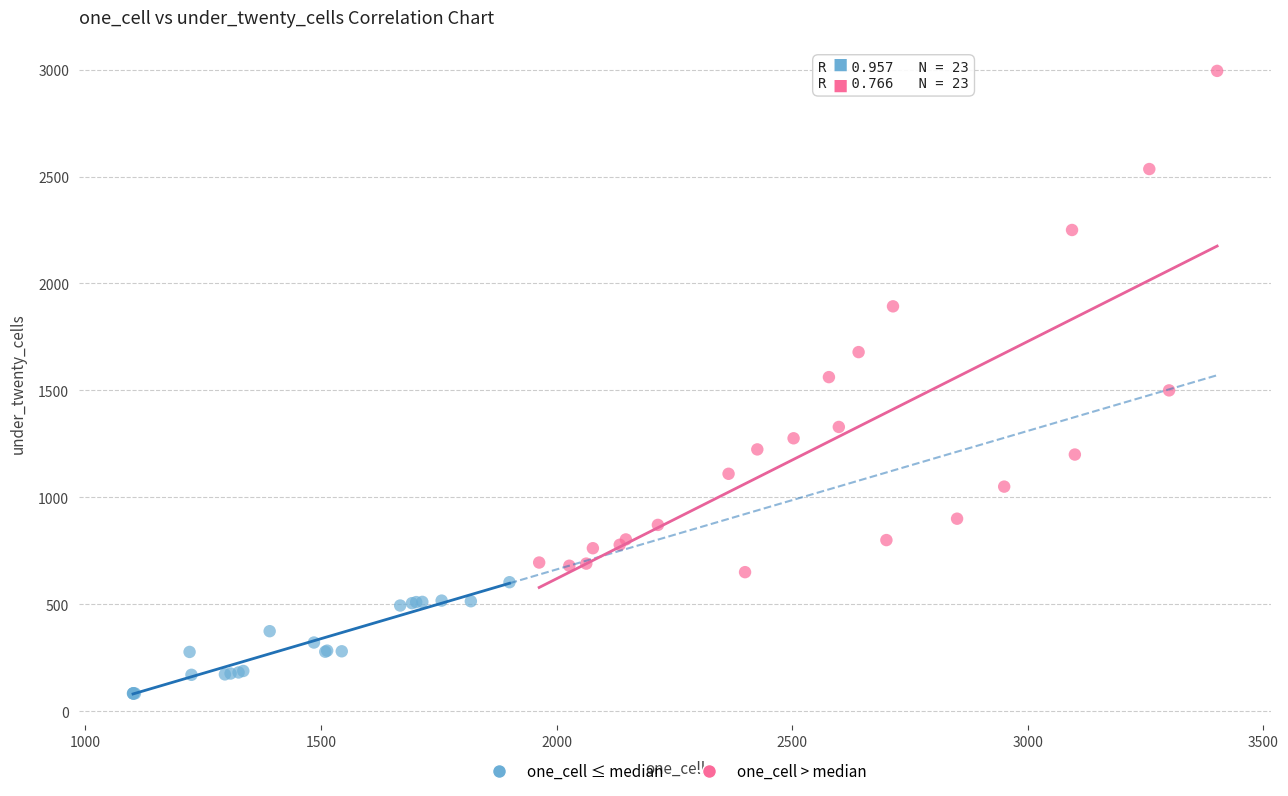

Which series reaches the maximum Y coordinate?

one_cell > median